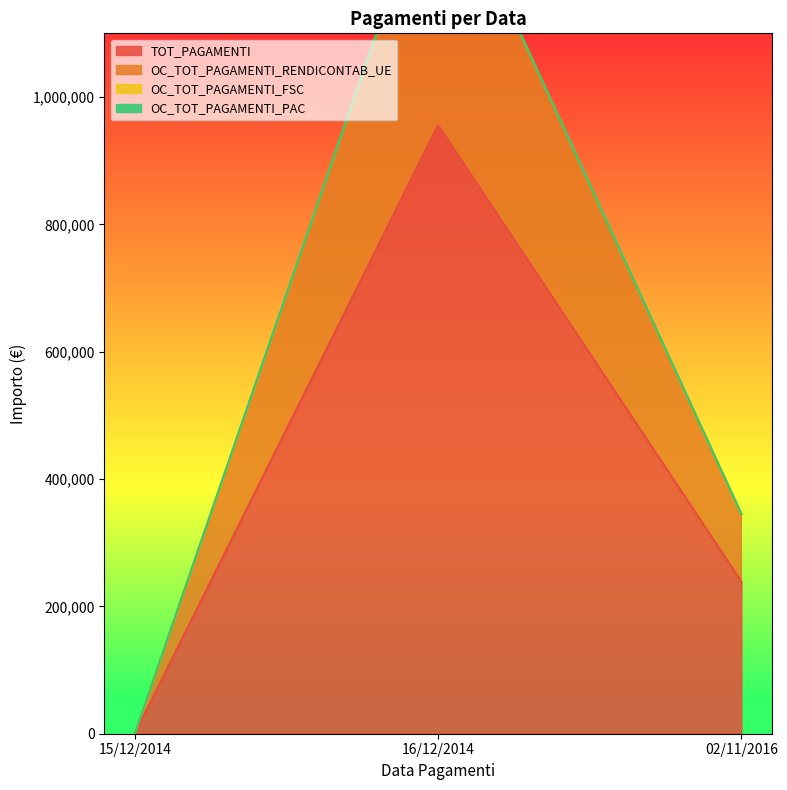

Does the chart display data point markers on the line(s)?

No